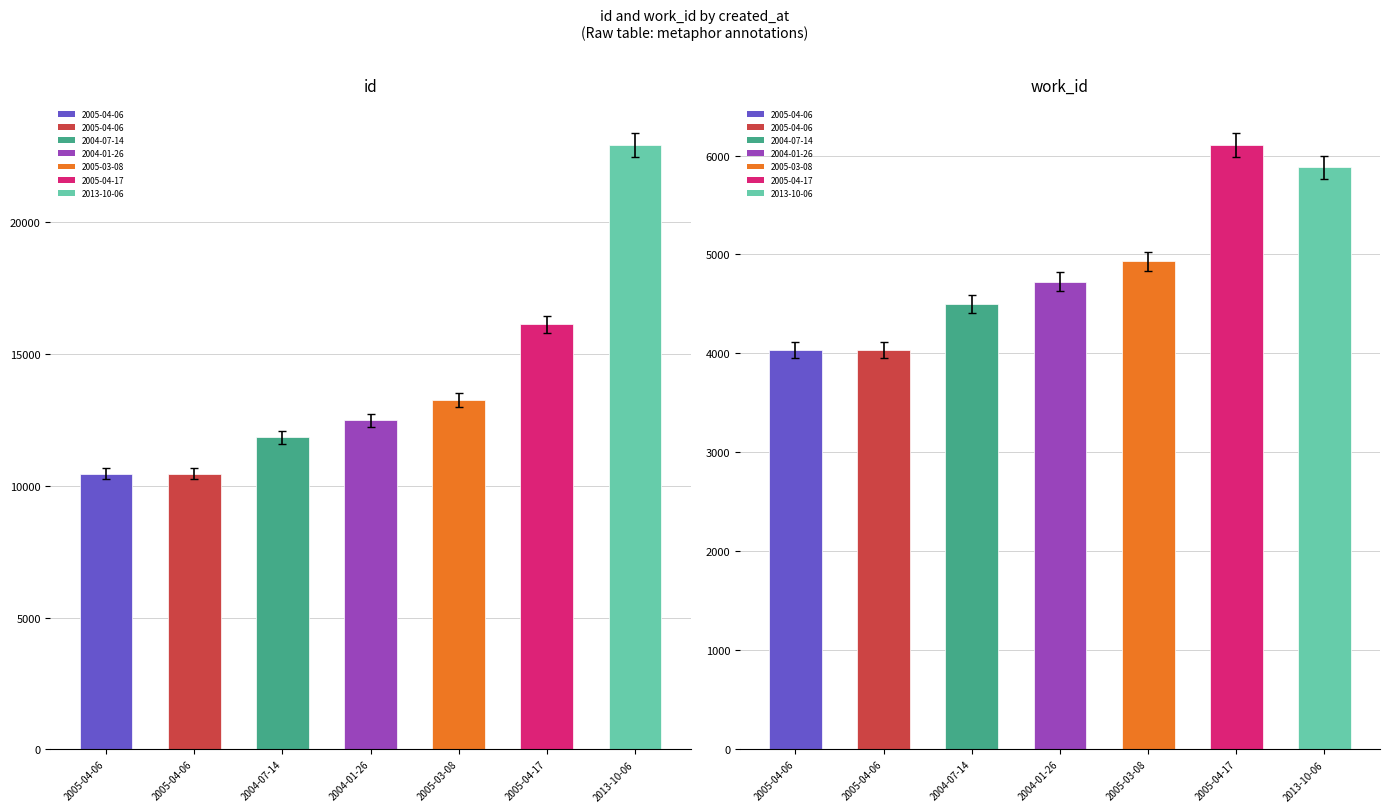

List the labels in order of id value, largest first.

2013-10-06, 2005-04-17, 2005-03-08, 2004-01-26, 2004-07-14, 2005-04-06, 2005-04-06